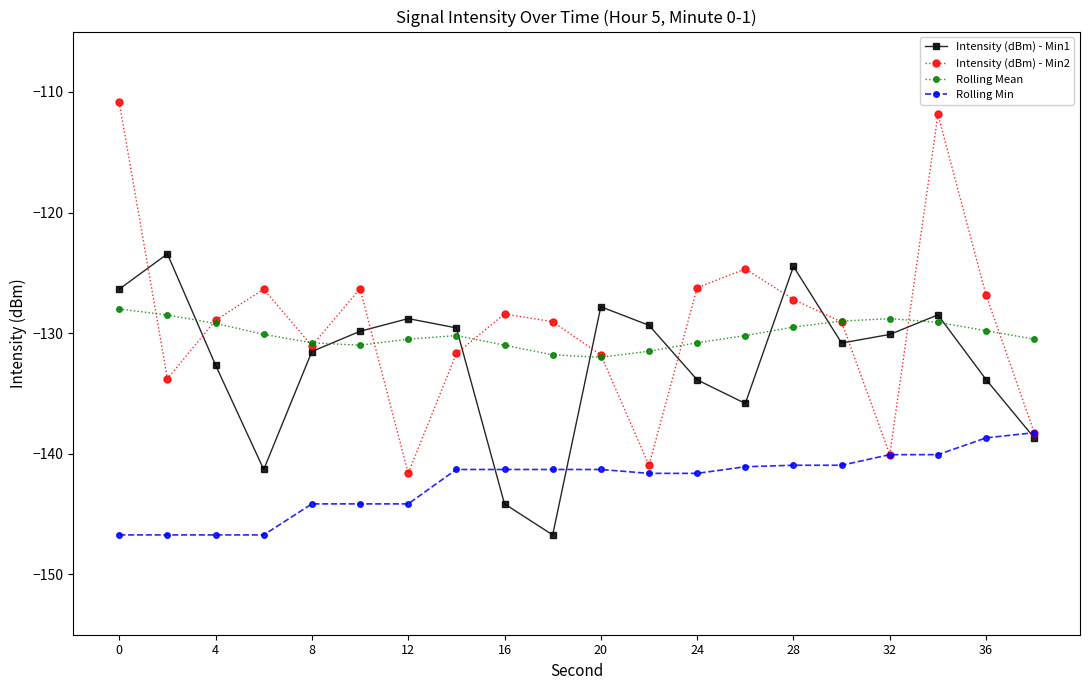

Rank the series by their maximum value, from highest to lowest.

Intensity (dBm) - Min2, Intensity (dBm) - Min1, Rolling Mean, Rolling Min